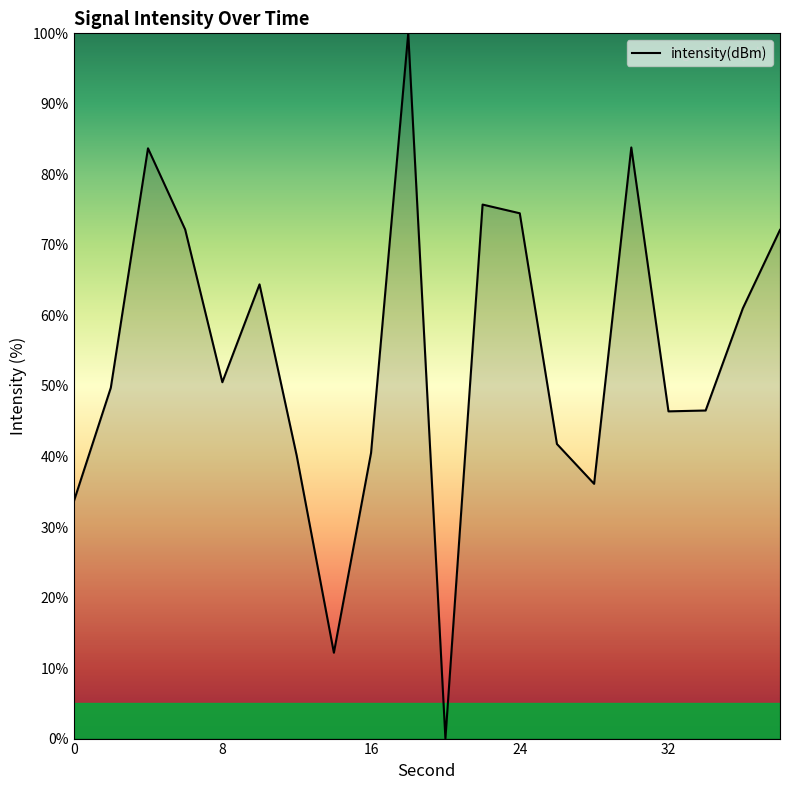

What is the difference between the maximum and minimum values?

100.0